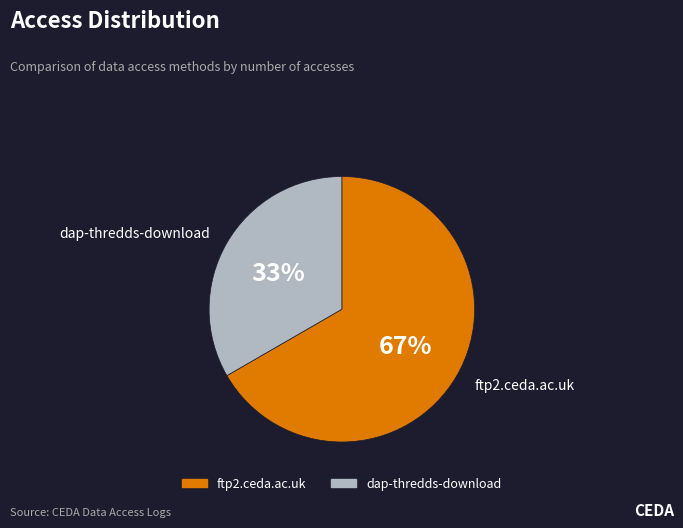

To the nearest percent, what portion does dap-thredds-download represent?

33%